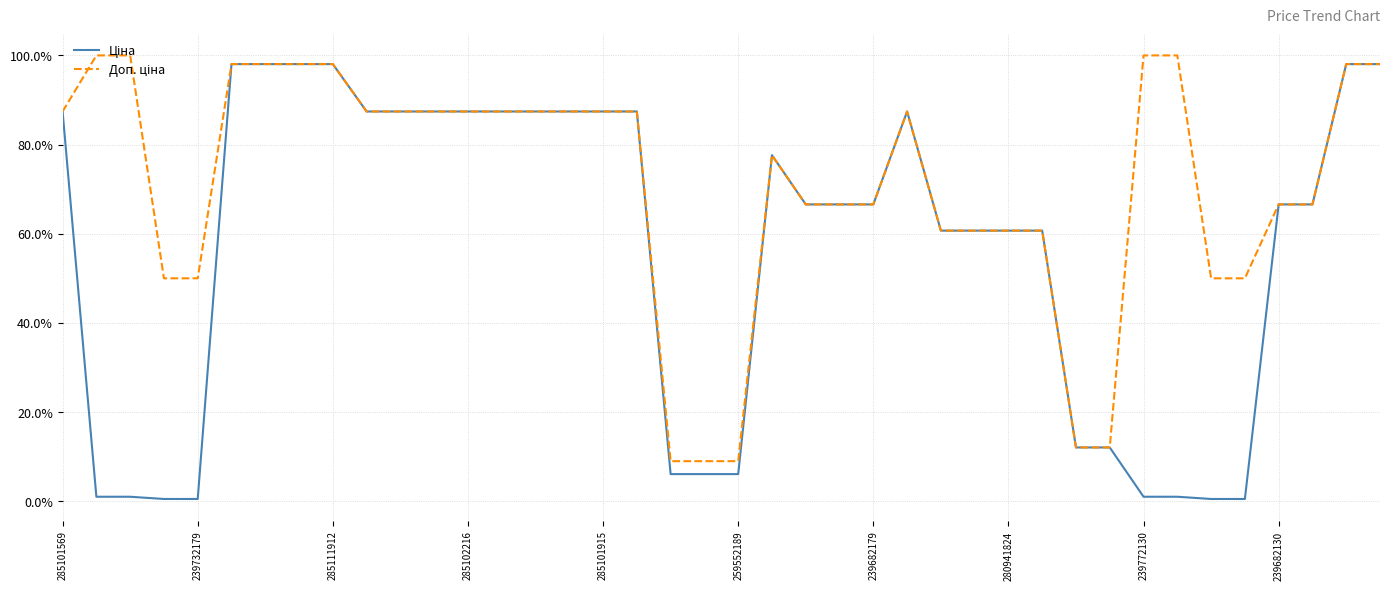

What is the maximum value shown in the chart?

100.0